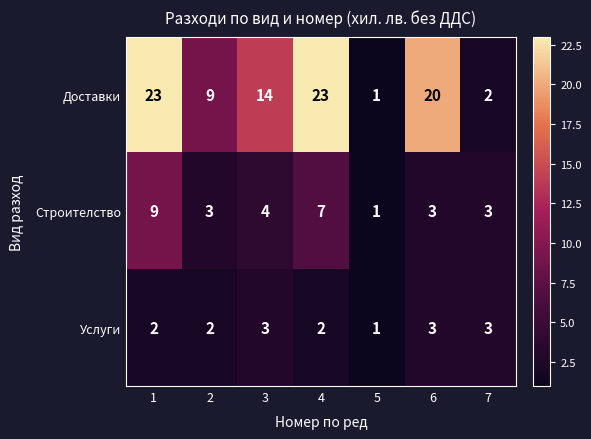

At which category is the sum across all series the highest?

1